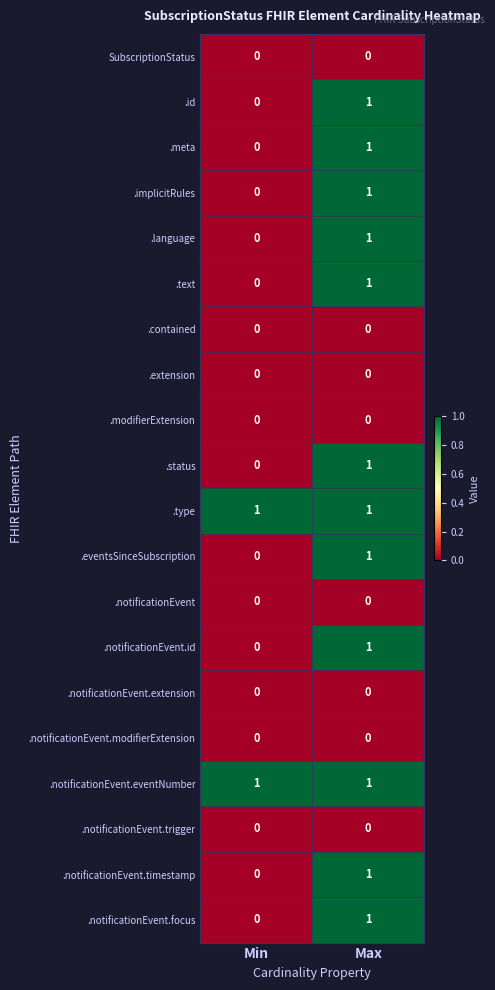

At which category is the sum across all series the highest?

Max